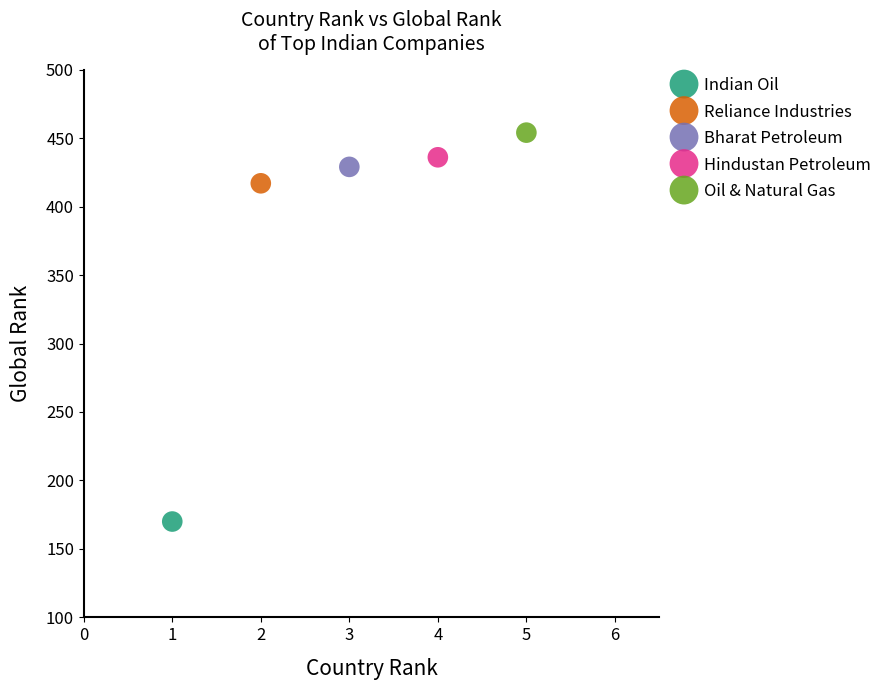

What are all the series names shown in the legend?

Indian Oil, Reliance Industries, Bharat Petroleum, Hindustan Petroleum, Oil & Natural Gas